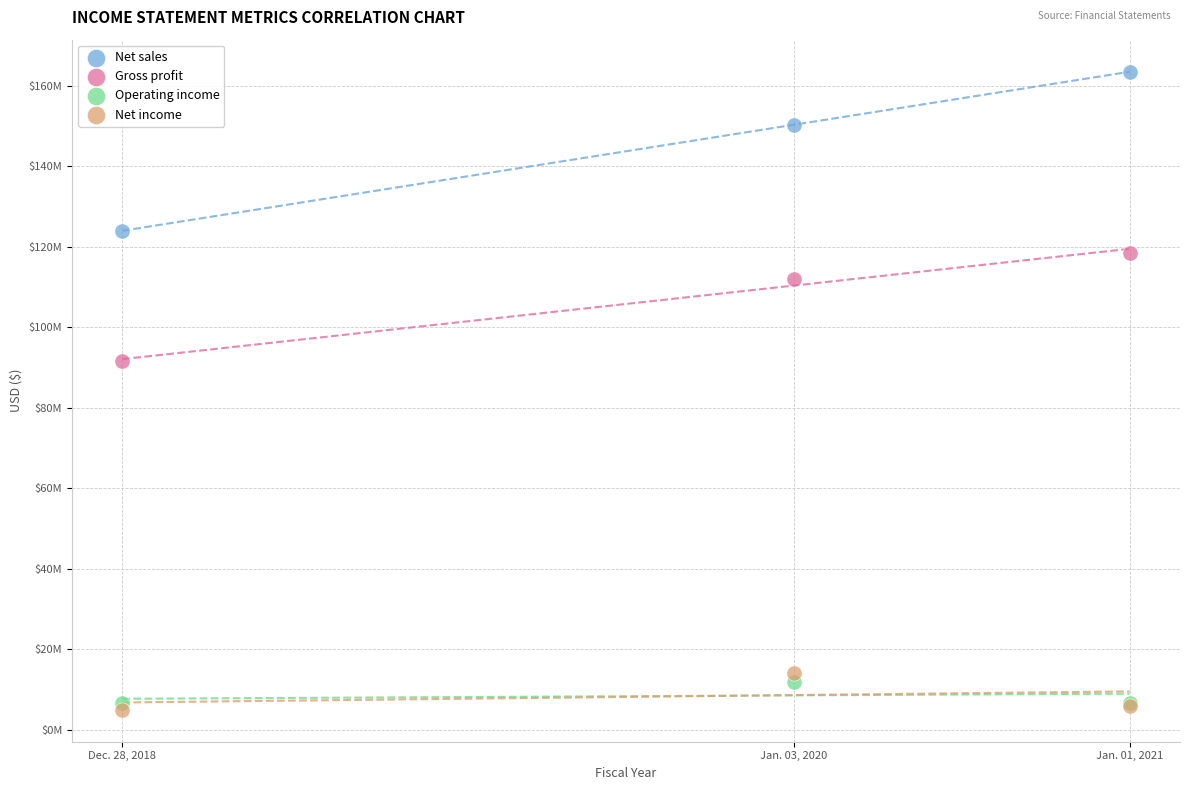

Which series has the widest spread of Y values?

Net sales